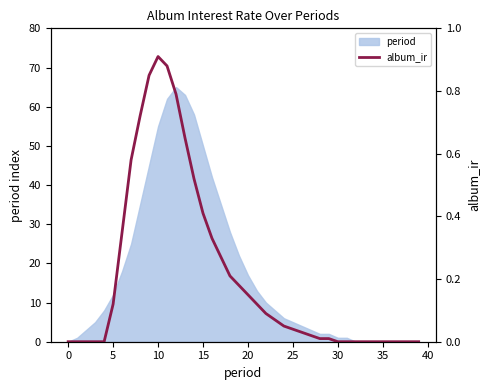

What is the highest value of the period series?

65